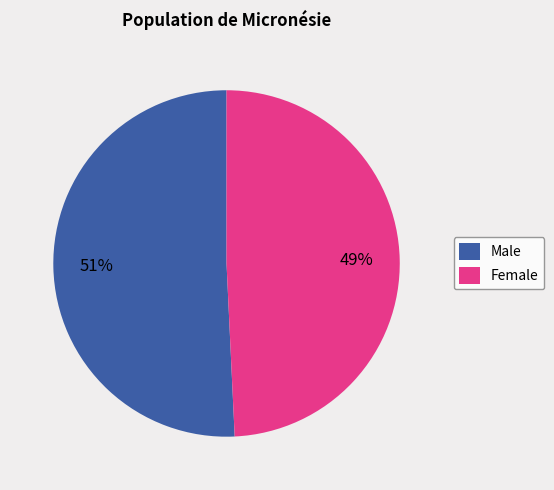

Count the number of slices in the pie.

2